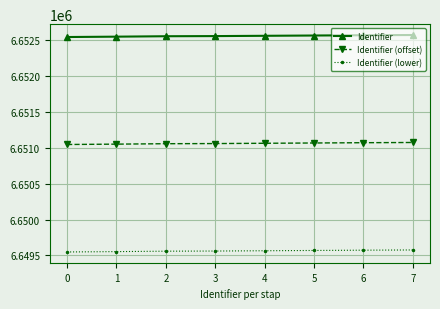

What is the average value of the Identifier (offset) series?

6651062